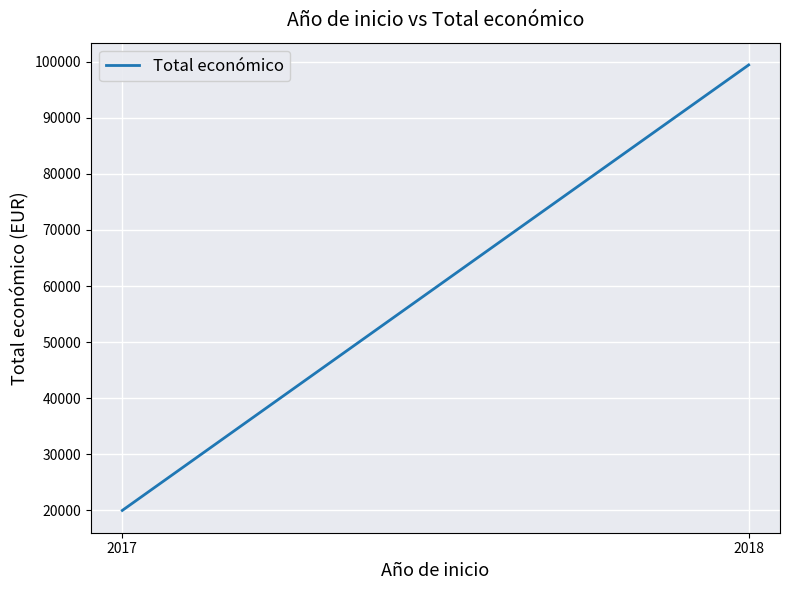

List the labels in order of value, smallest first.

2017, 2018